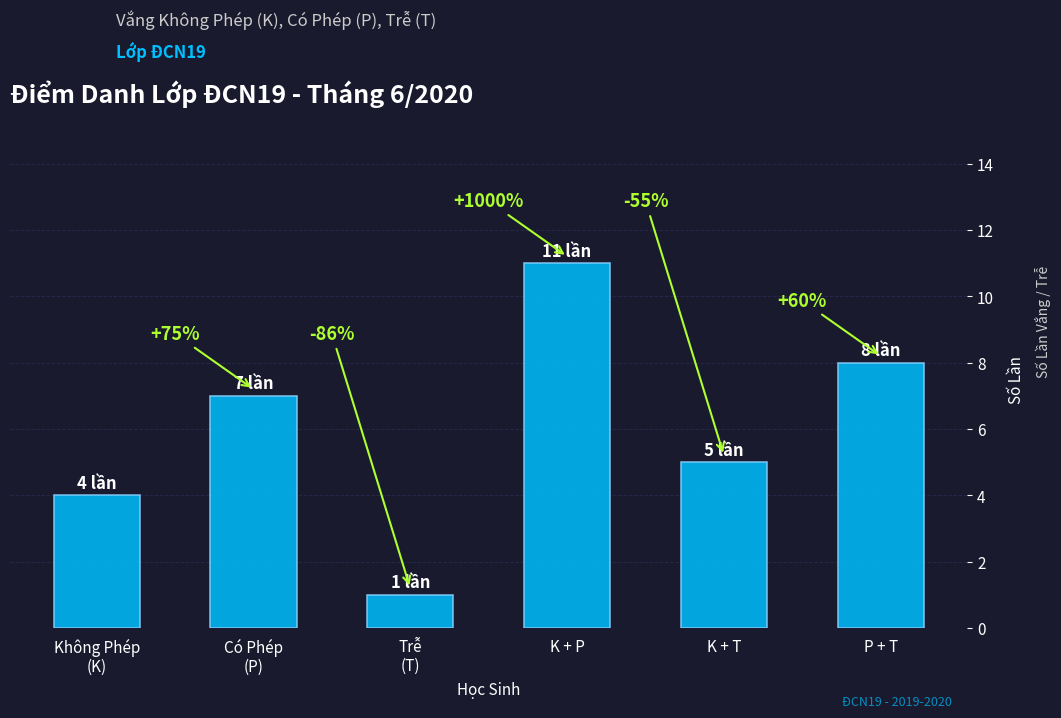

Which has a higher value, Trễ
(T) or P + T?

P + T